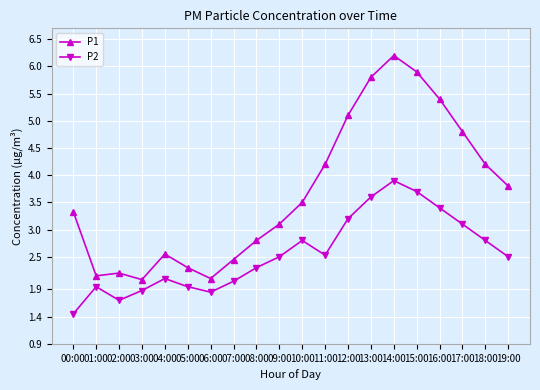

Is it true that P1 equals 4.2 at 11:00?

True